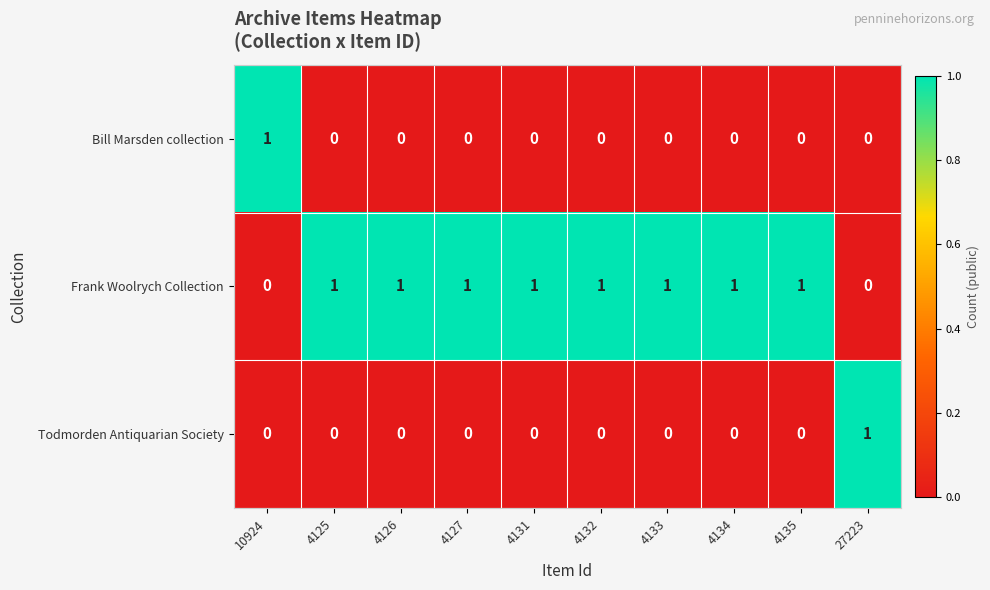

The Frank Woolrych Collection series shows 1 at 4135. True or false?

True